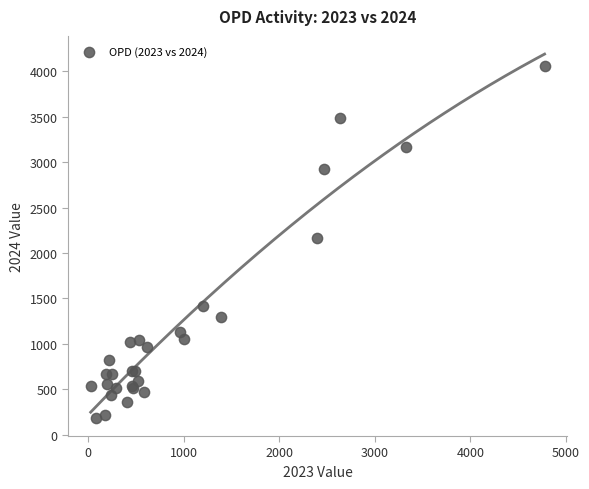

What Y value in the scatter plot is closest to 2123?

2168